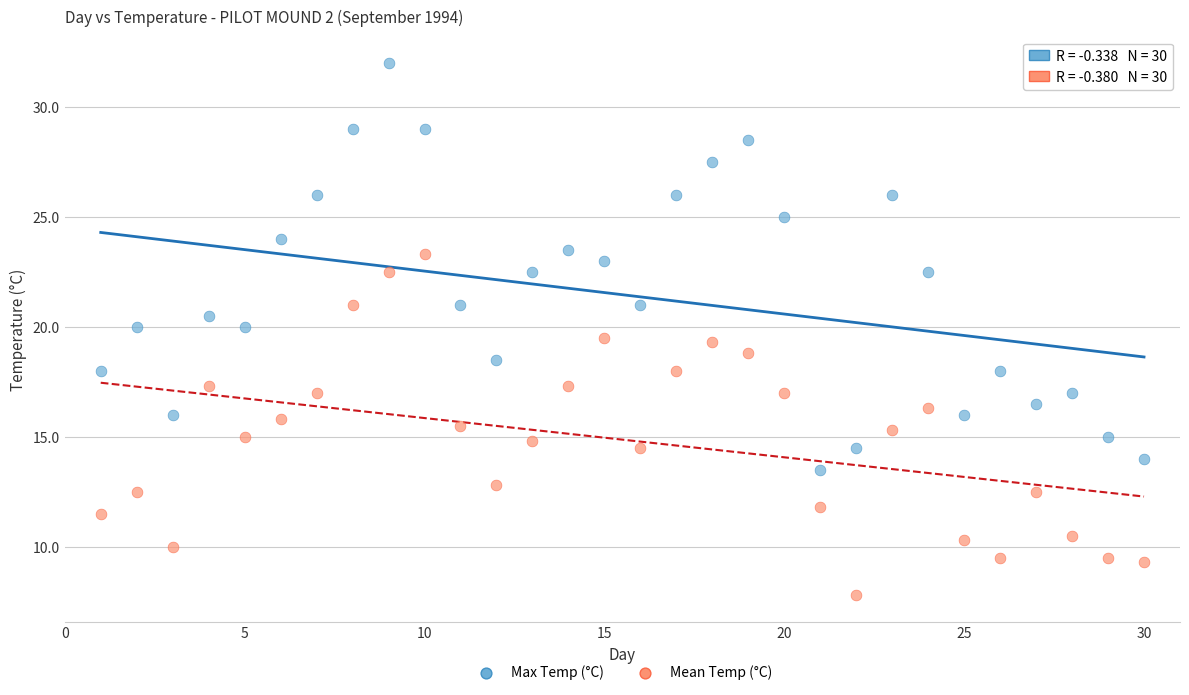

Across all data points, what is the range of Y values (max minus min)?

24.2